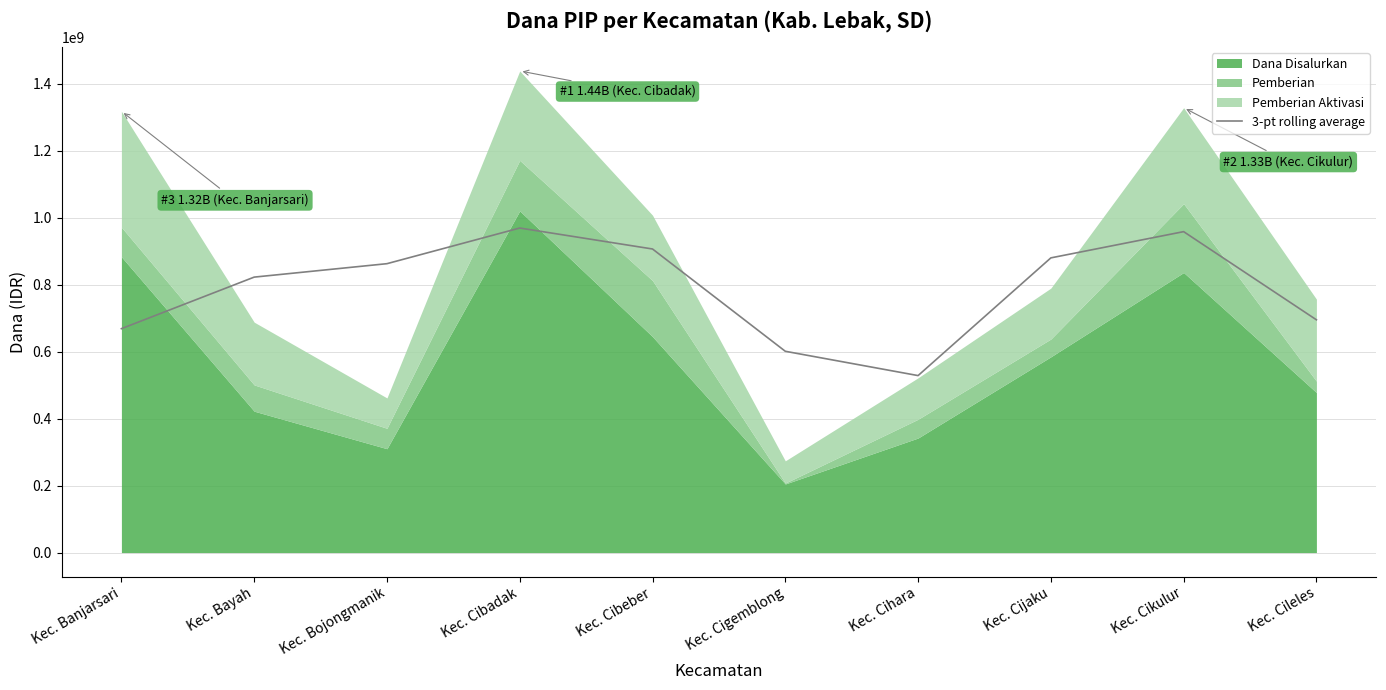

Does the chart display data point markers on the line(s)?

No